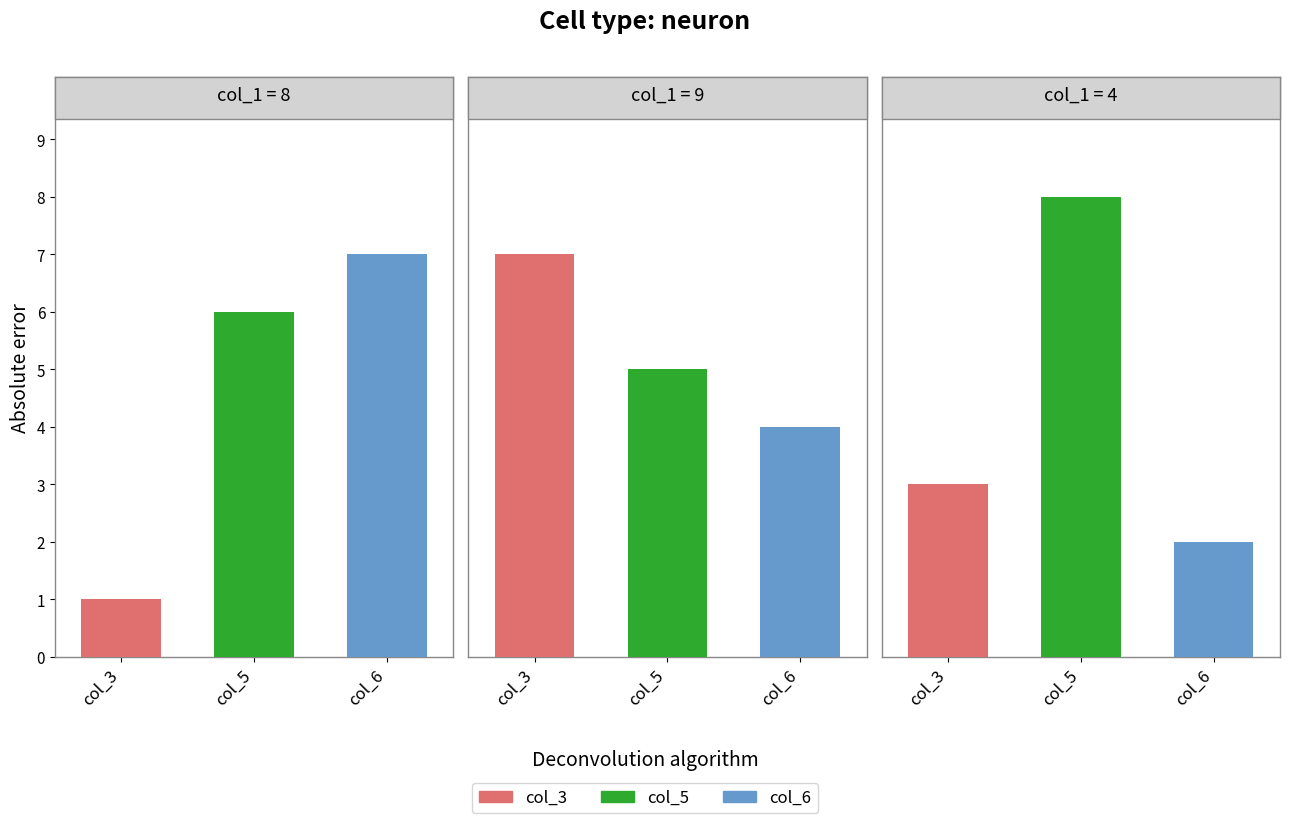

Between 1 and 2, which series saw the biggest shift?

col_3